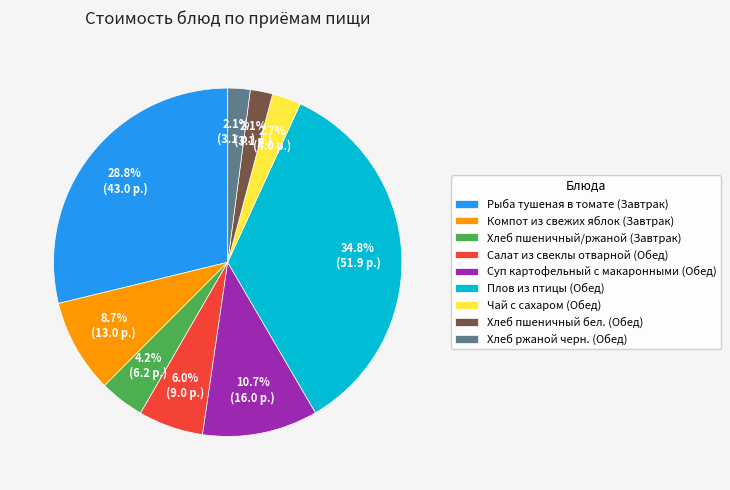

Which category has the biggest portion of the pie?

Плов из птицы (Обед)